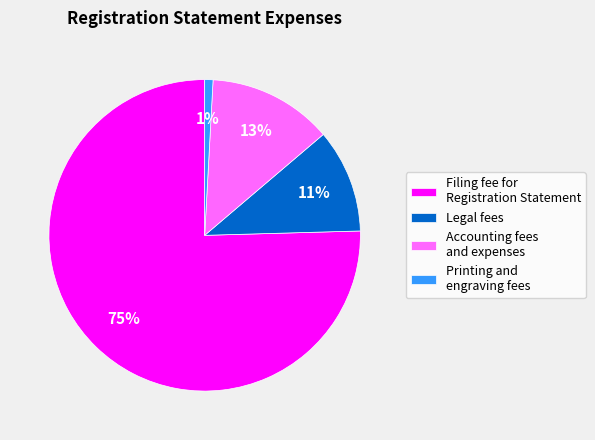

Is the sum of Legal fees and Filing fee for Registration Statement greater than half?

Yes